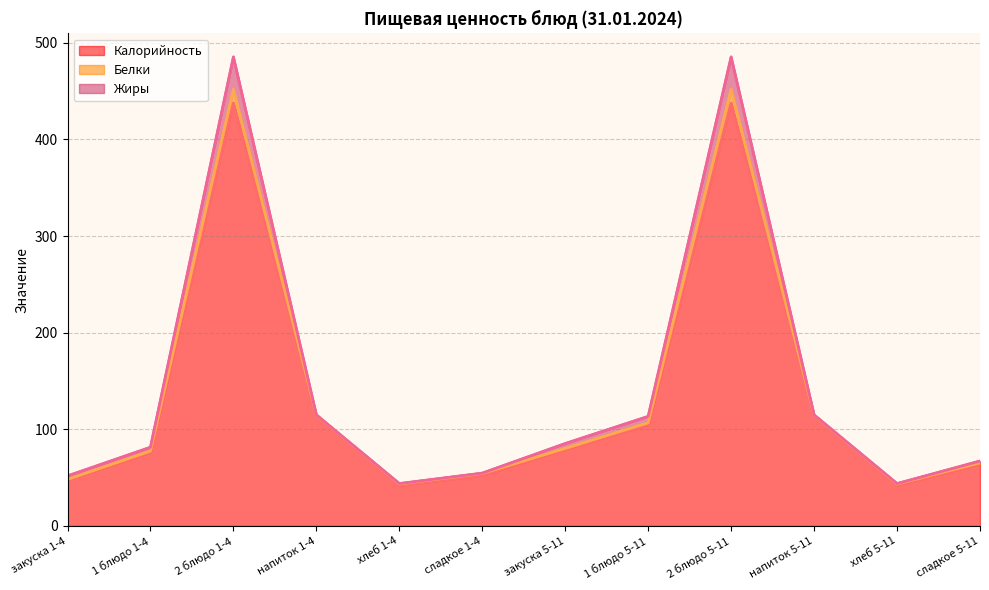

At which category does the chart reach its peak across all series?

2 блюдо 1-4